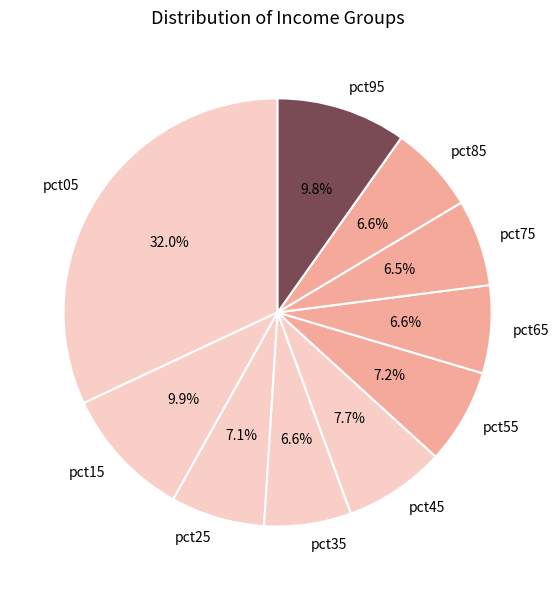

To the nearest percent, what is the combined percentage of pct65 and pct95?

16%